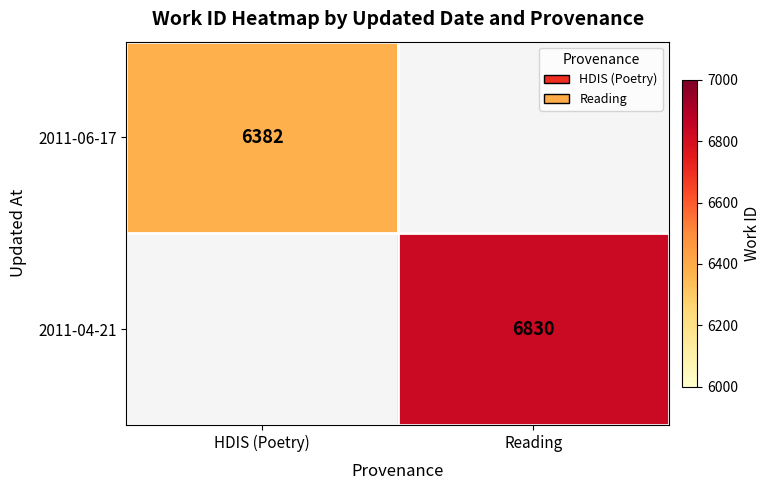

The 2011-06-17 series shows 6382 at HDIS (Poetry). True or false?

True